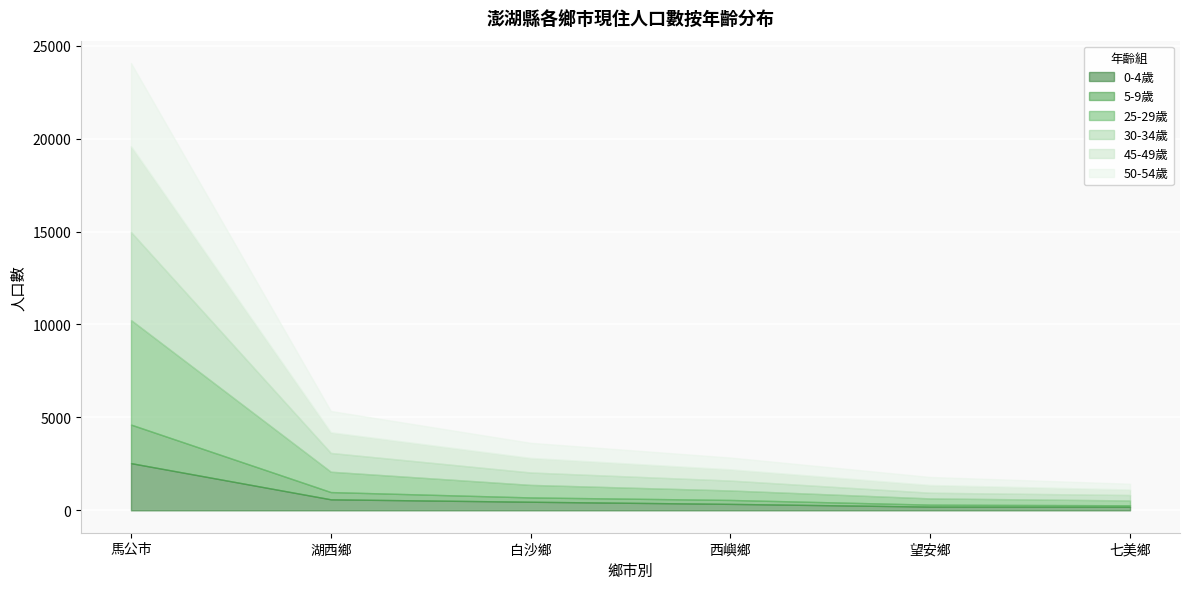

At which label does 5-9歲 first exceed 232?

馬公市